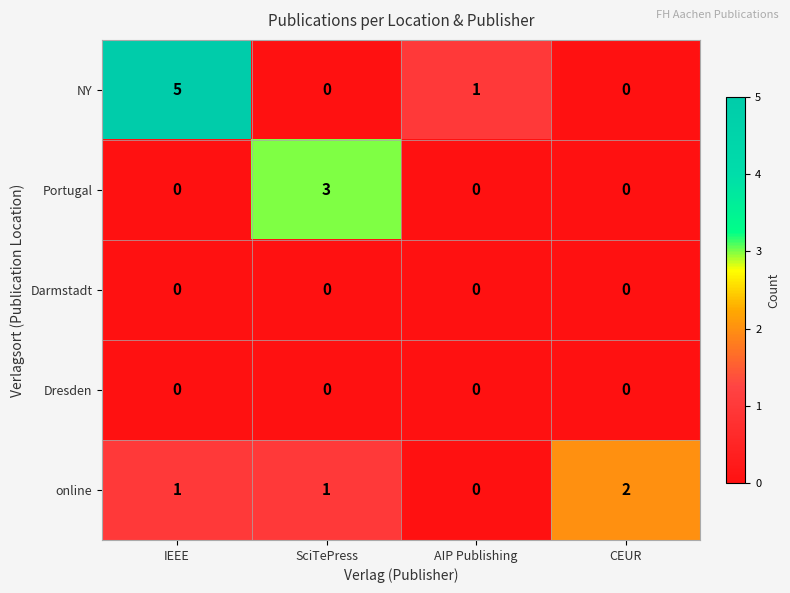

Between IEEE and CEUR, which series saw the biggest shift?

NY